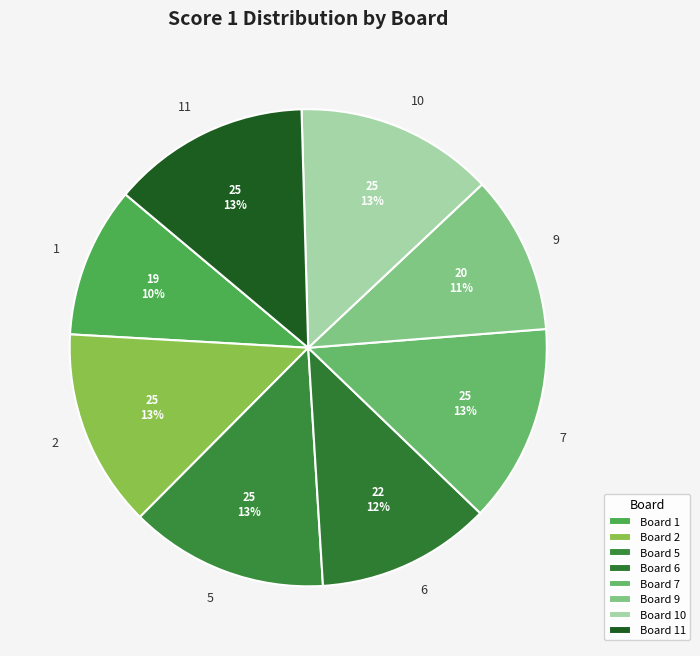

Is there any slice that represents more than half of the pie?

No